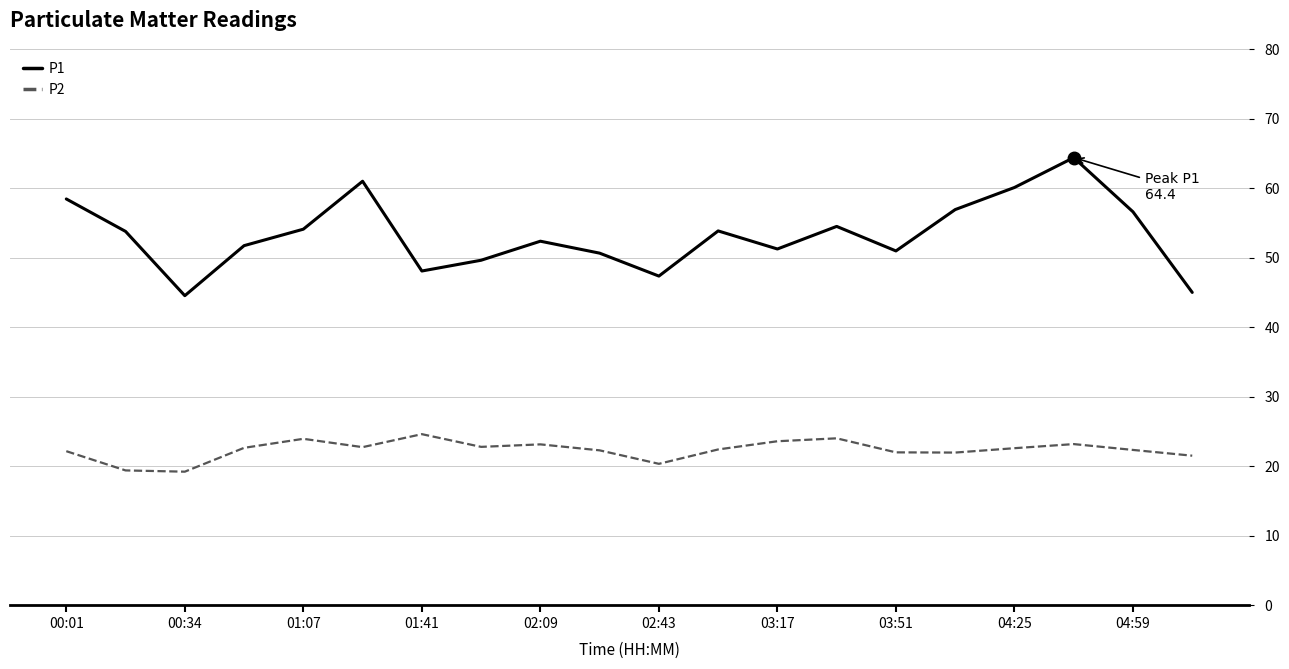

List the series in order of their peak value, highest first.

P1, P2